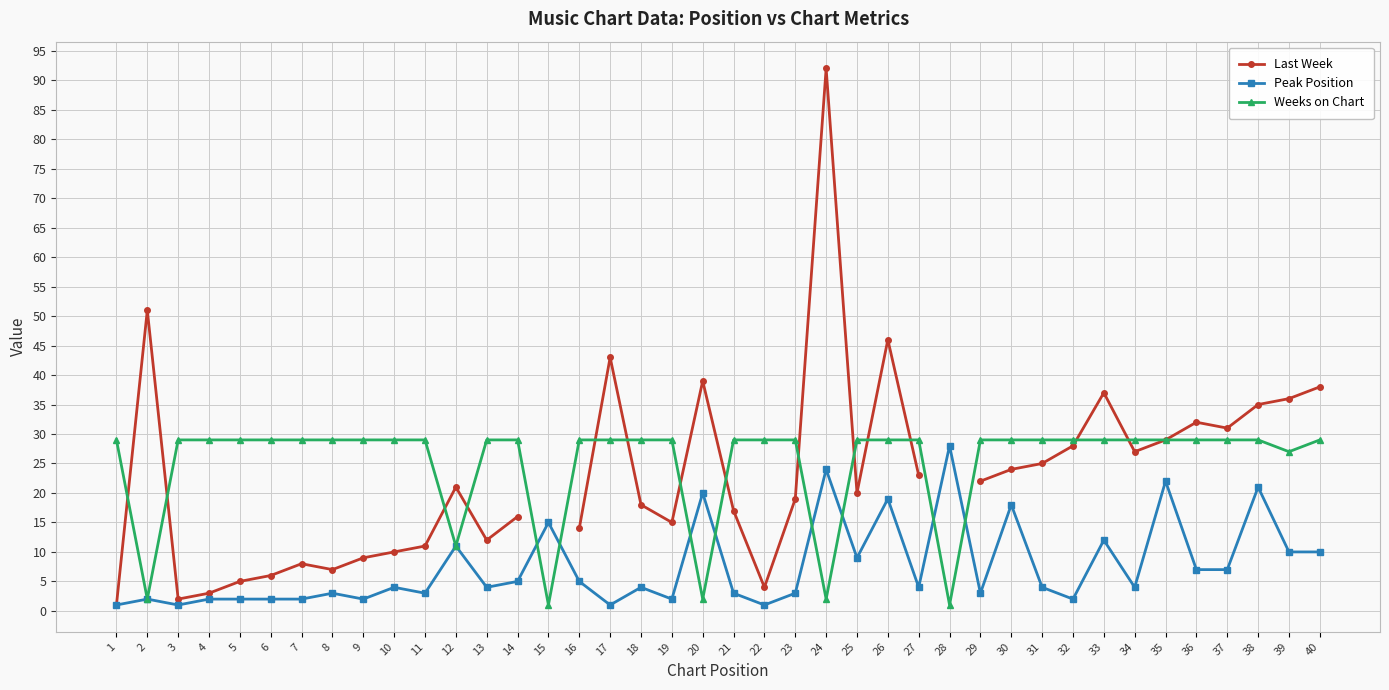

At which category does Last Week reach its first local peak?

2